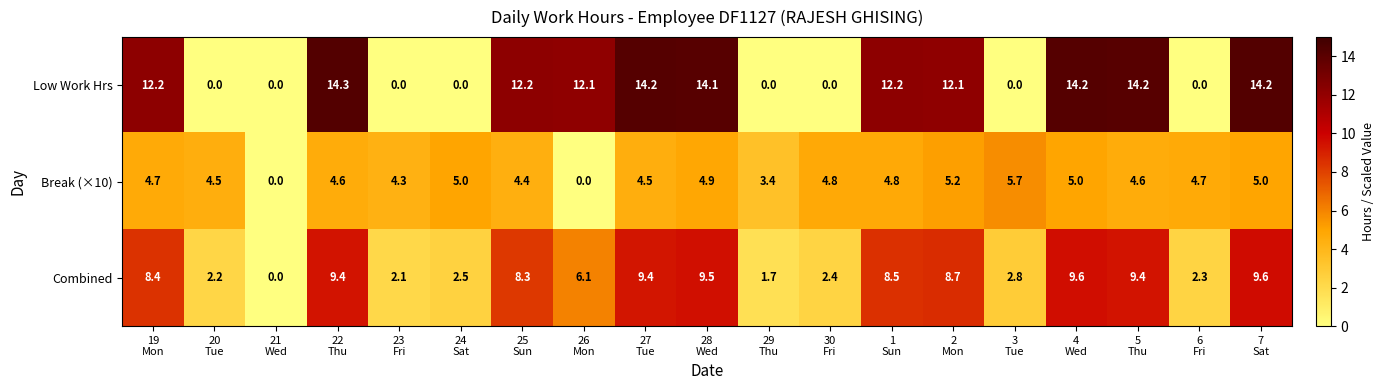

How many distinct data groups are displayed?

3